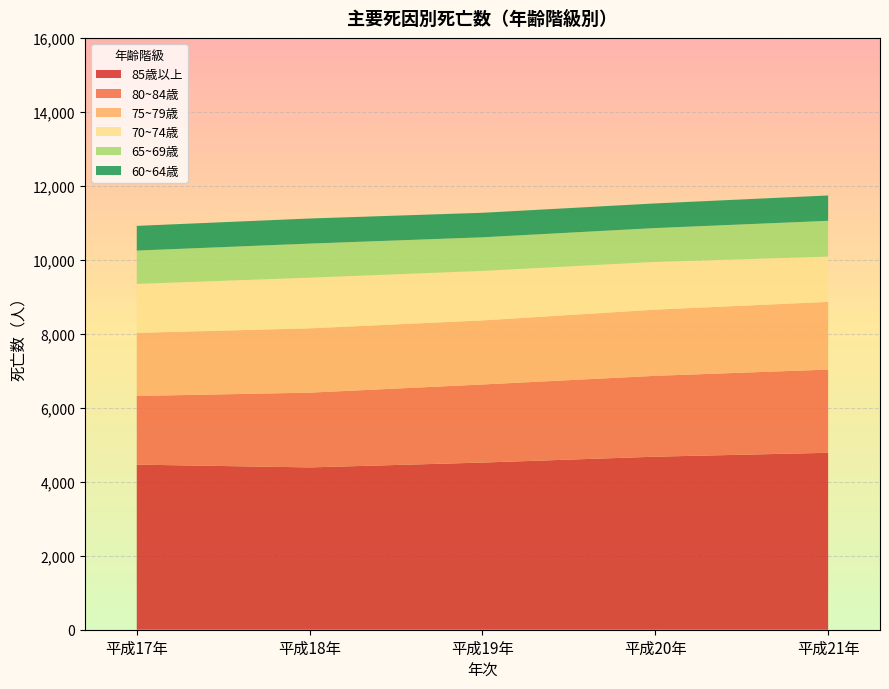

Reading left to right, what are all the values shown in this chart?

85歳以上: 4463	4388	4519	4678	4783
80~84歳: 1857	2021	2111	2186	2250
75~79歳: 1706	1739	1732	1789	1830
70~74歳: 1324	1370	1339	1292	1224
65~69歳: 900	921	908	914	968
60~64歳: 668	678	663	666	685